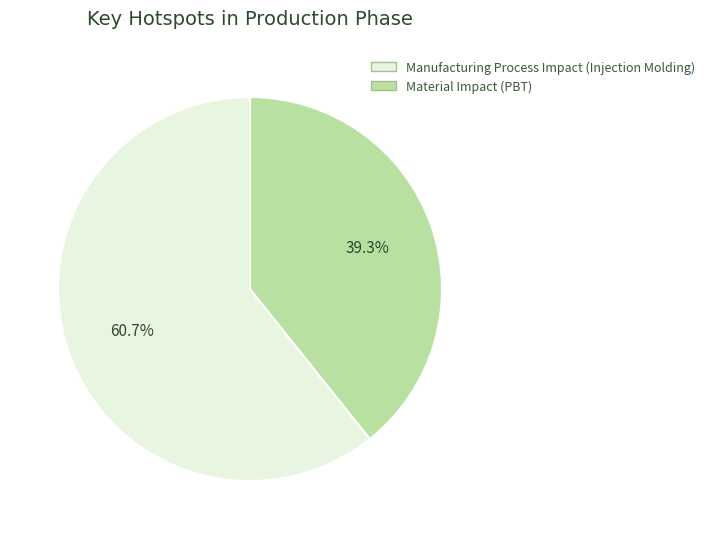

Is there any slice that represents more than half of the pie?

Yes